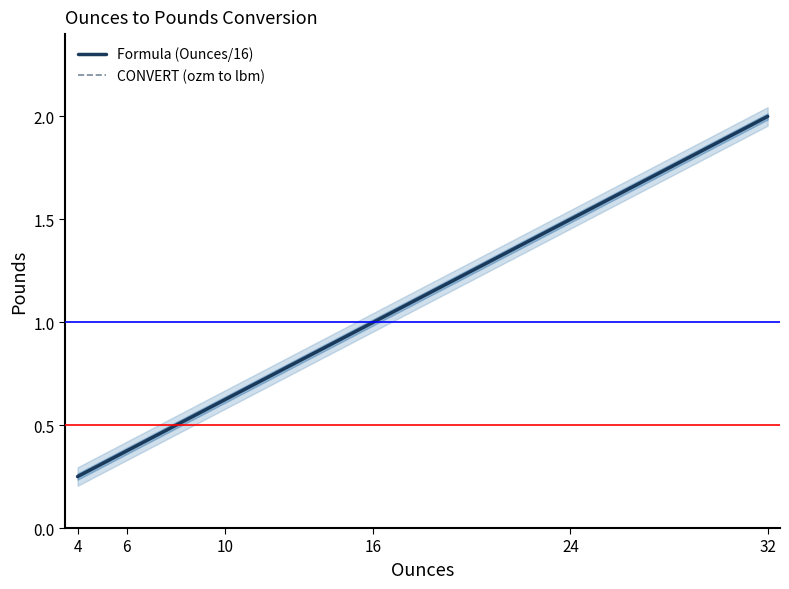

Is it true that CONVERT (ozm to lbm) equals 0.1 at 6?

False